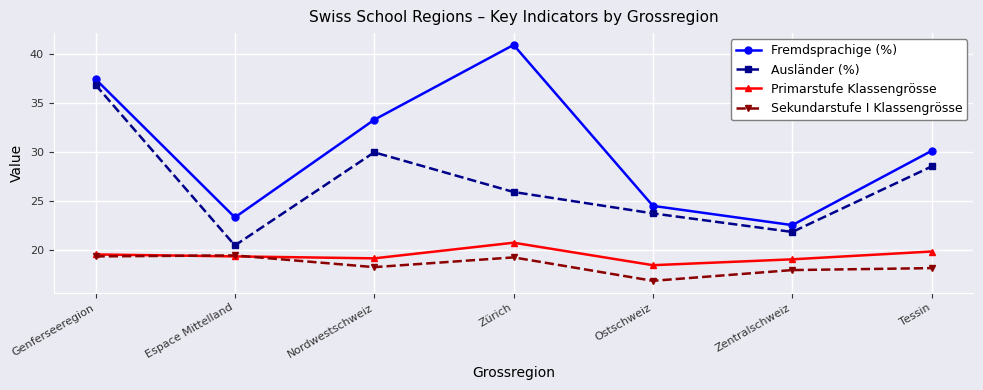

Between Zürich and Ostschweiz, which series saw the biggest shift?

Fremdsprachige (%)